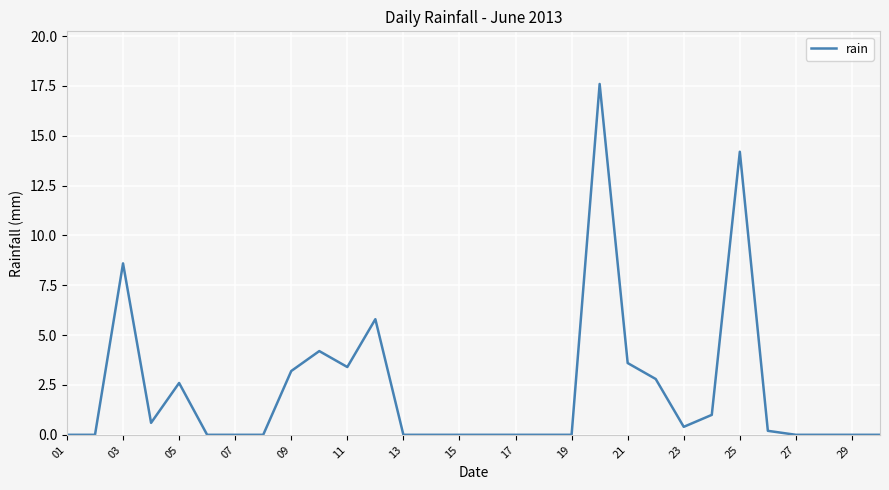

What is the maximum value shown in the chart?

17.6